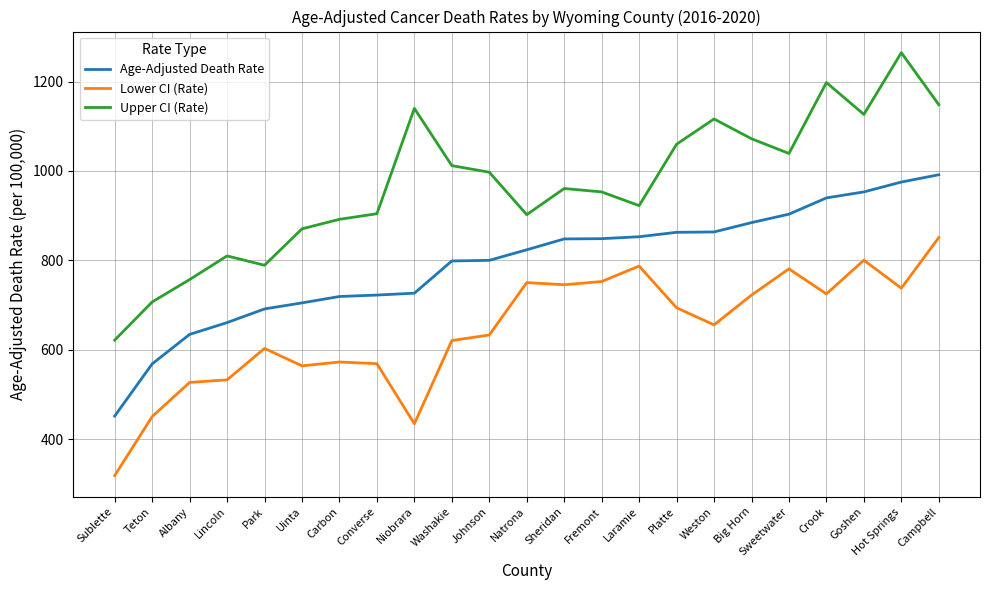

What is the maximum value shown in the chart?

1264.6